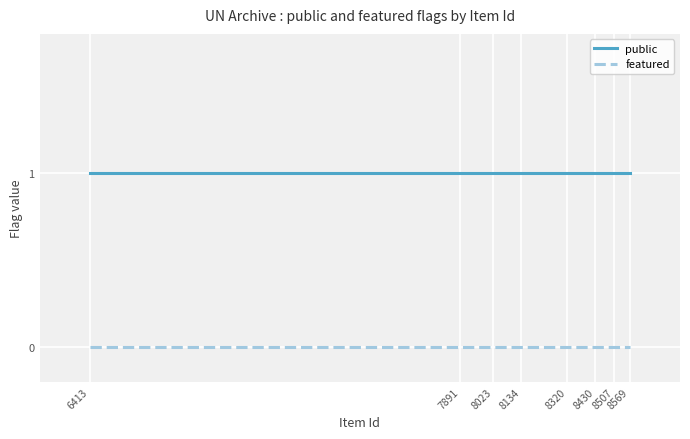

What is the difference between the highest and lowest values at 8507?

1